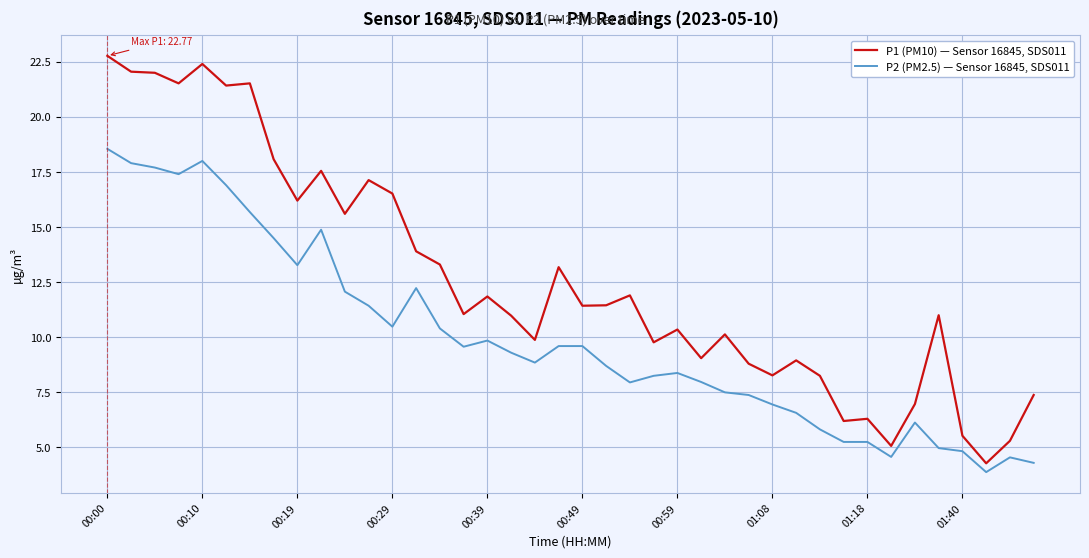

True or false: P2 (PM2.5) — Sensor 16845, SDS011 and P1 (PM10) — Sensor 16845, SDS011 intersect in this chart.

False